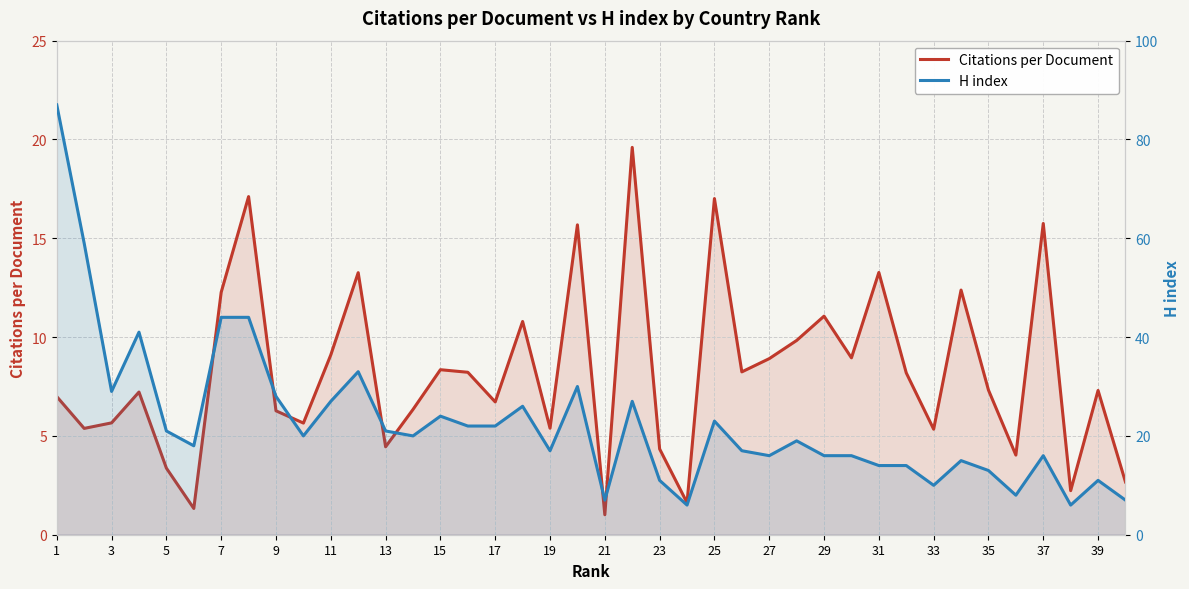

How many interior local peaks does the H index series have?

11